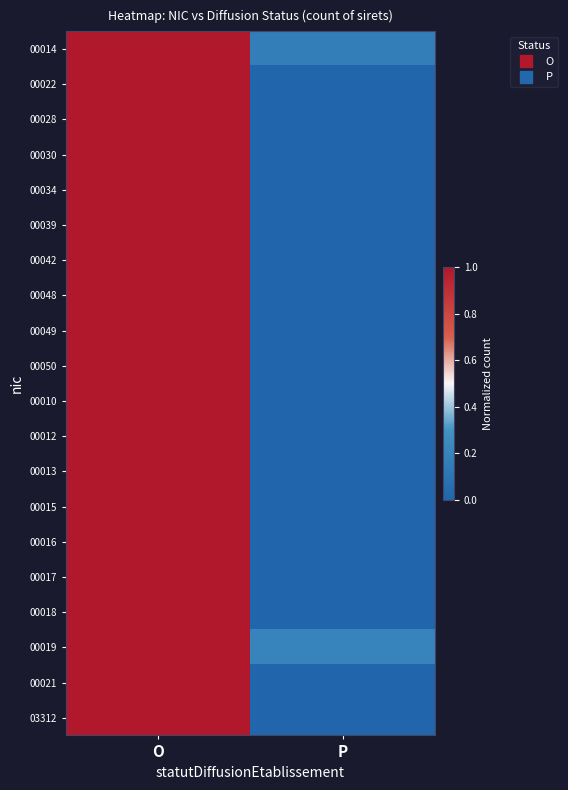

Reading left to right, extract all data points from this chart.

00014: O=1.0	P=0.2
00022: O=1.0	P=0.0
00028: O=1.0	P=0.0
00030: O=1.0	P=0.0
00034: O=1.0	P=0.0
00039: O=1.0	P=0.0
00042: O=1.0	P=0.0
00048: O=1.0	P=0.0
00049: O=1.0	P=0.0
00050: O=1.0	P=0.0
00010: O=1.0	P=0.0
00012: O=1.0	P=0.0
00013: O=1.0	P=0.0
00015: O=1.0	P=0.0
00016: O=1.0	P=0.0
00017: O=1.0	P=0.0
00018: O=1.0	P=0.0
00019: O=1.0	P=0.2
00021: O=1.0	P=0.0
03312: O=1.0	P=0.0